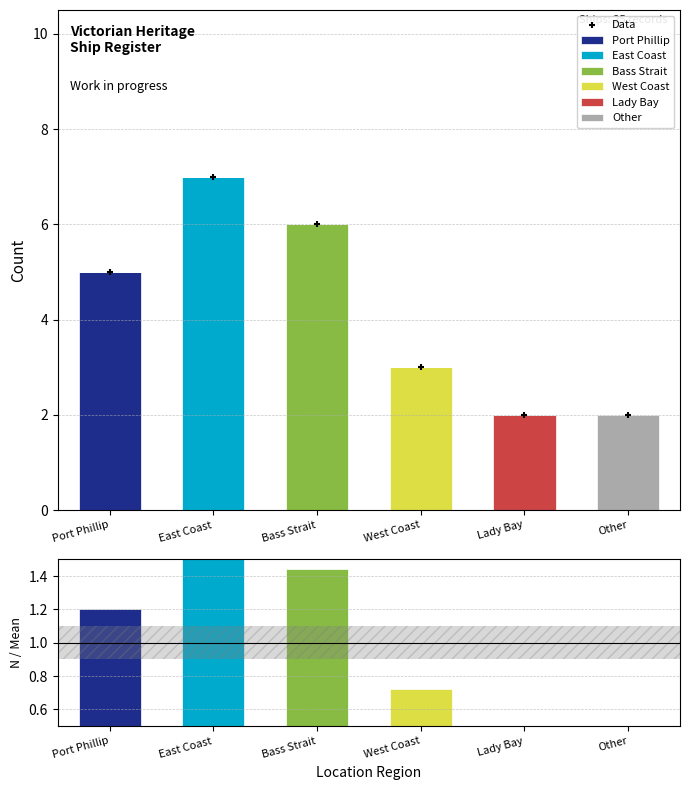

Which has a higher value, West Coast or Port Phillip?

Port Phillip